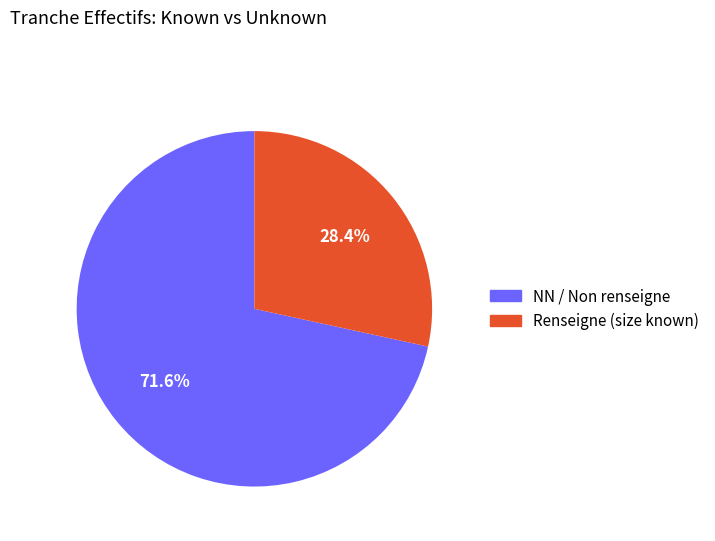

To the nearest percent, what is the difference between the largest and smallest slice percentages?

43%